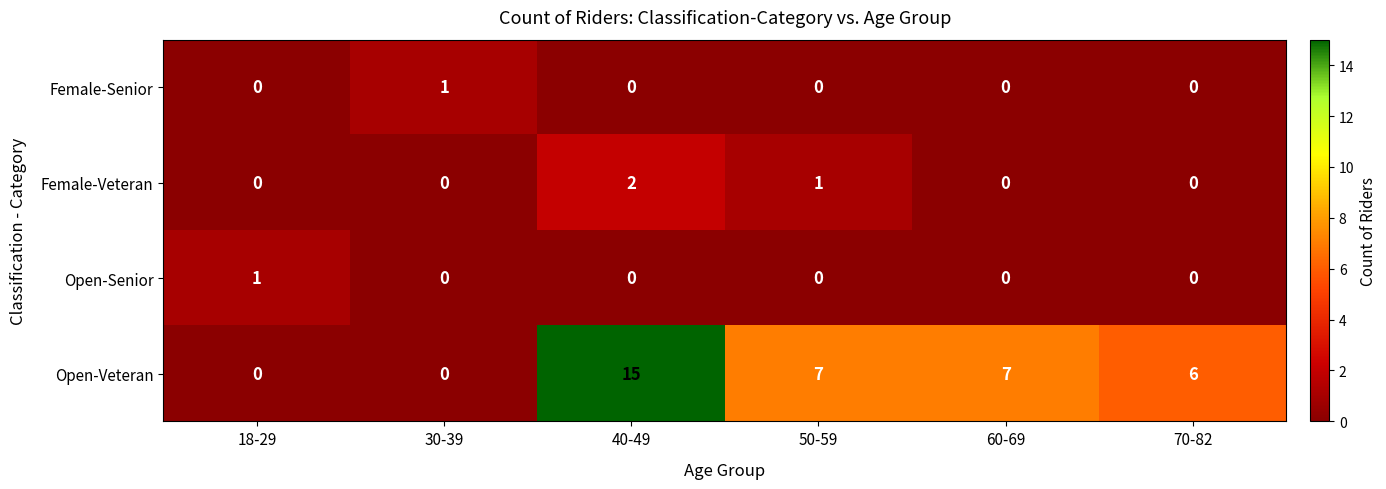

How many values in Open-Veteran are above zero?

4